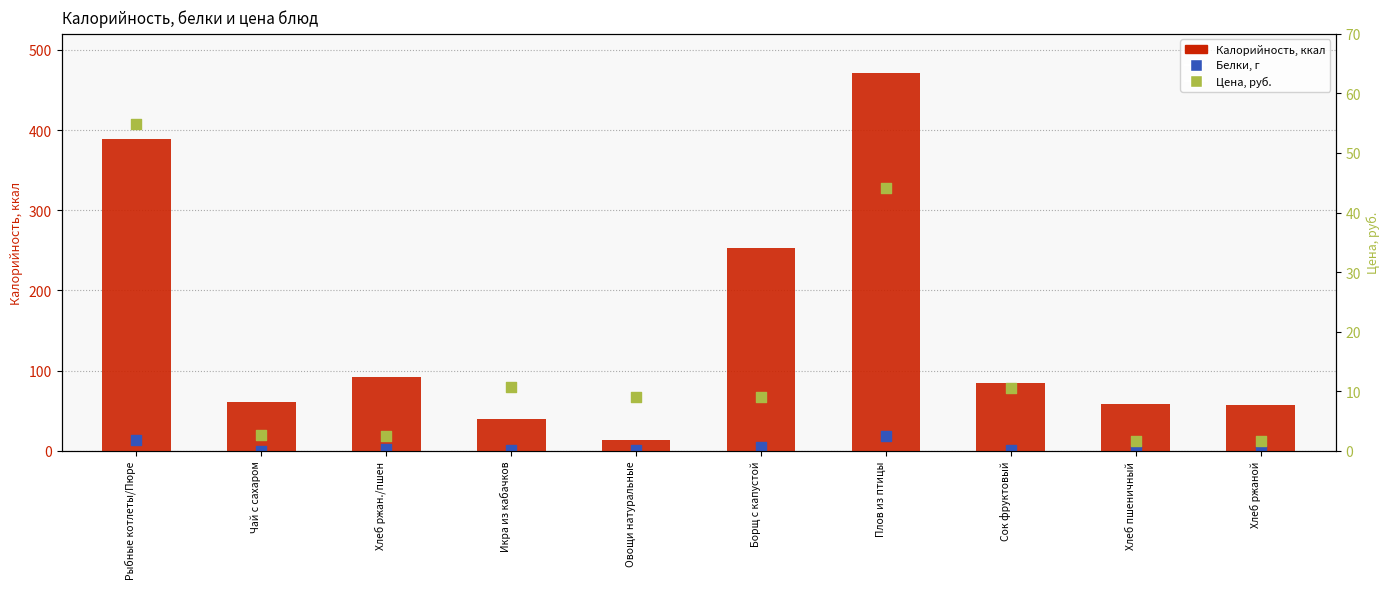

Which series contains the lowest Y value?

Белки, г